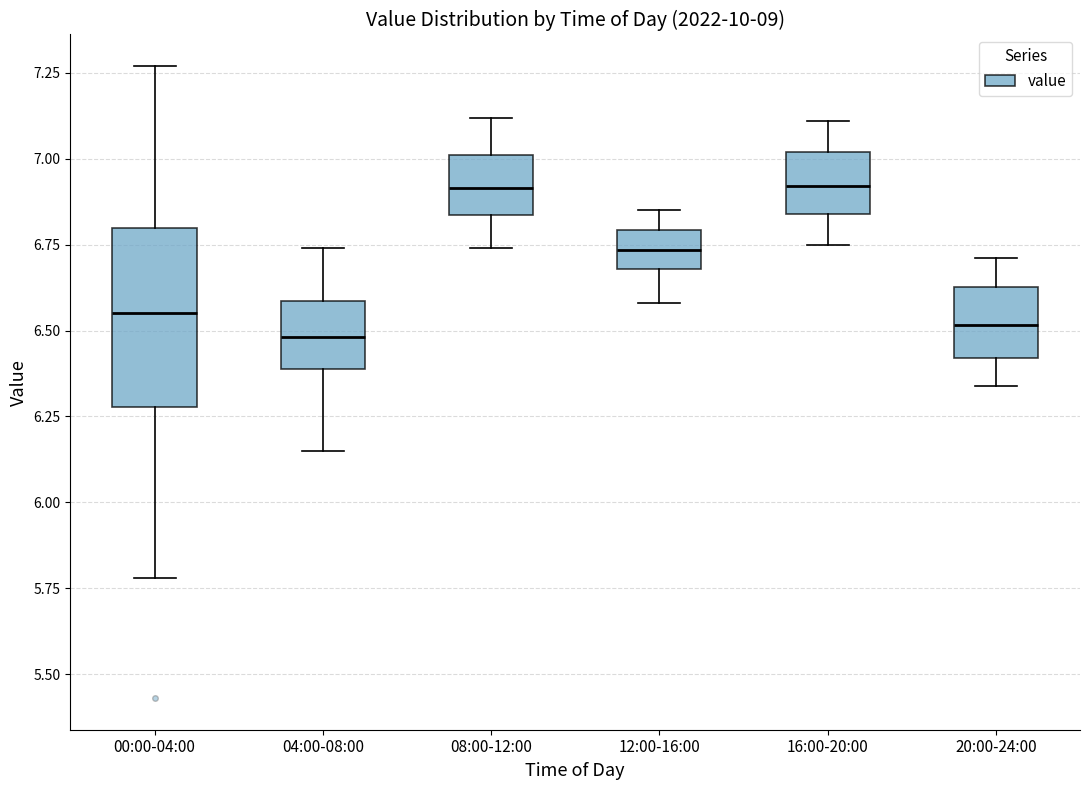

Where is the upper edge of the box for 16:00-20:00 on the y-axis? The values are not printed on the chart, so give them approximately, as read against the axis.

7.00